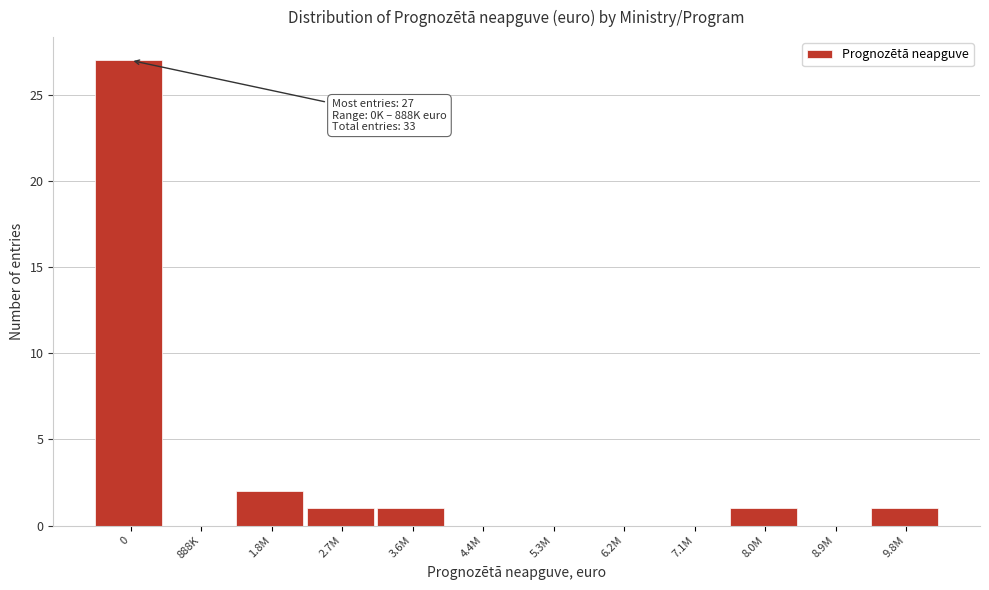

Reading left to right, transcribe all the data shown in this chart.

0=27	888K=0	1.8M=2	2.7M=1	3.6M=1	4.4M=0	5.3M=0	6.2M=0	7.1M=0	8.0M=1	8.9M=0	9.8M=1